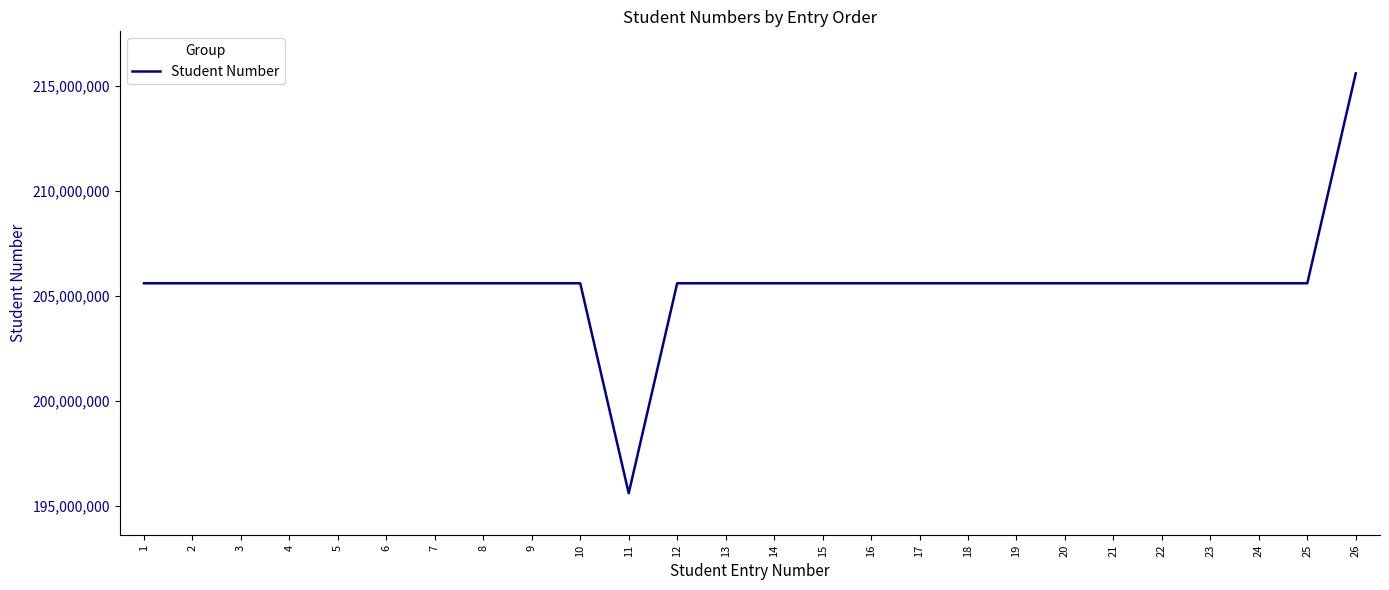

Approximately how many times larger is the value at 20 compared to 16?

1.0